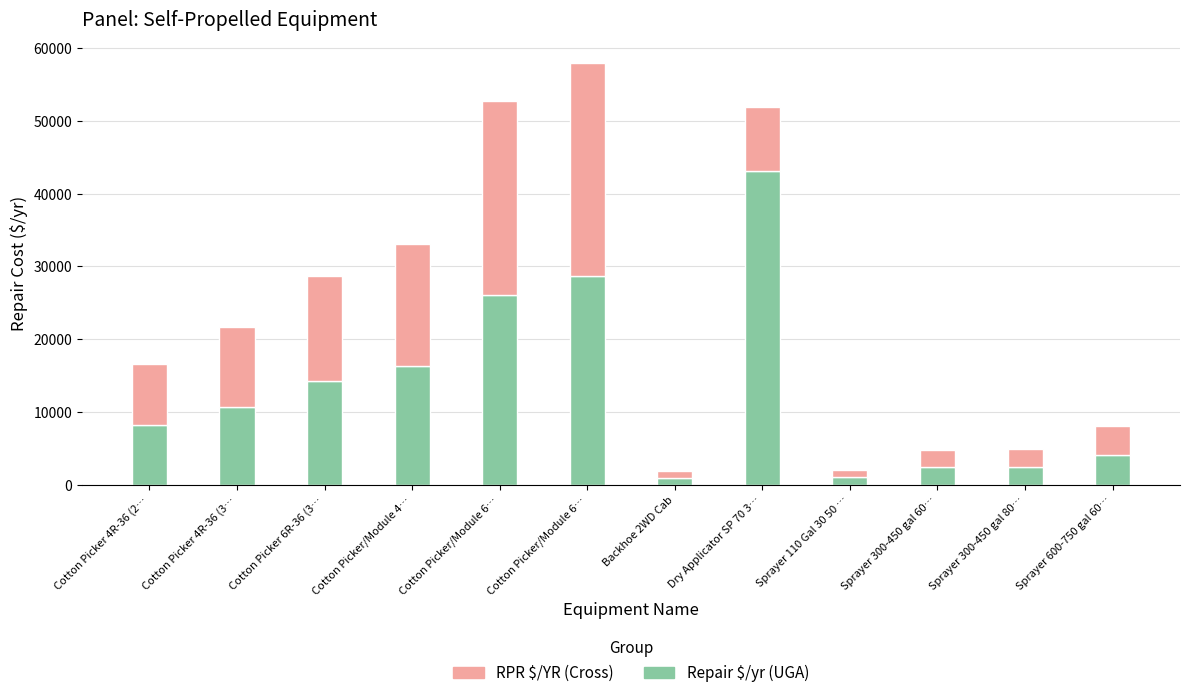

What is the difference between the maximum and minimum values in the RPR $/YR (Cross) series?

28335.2